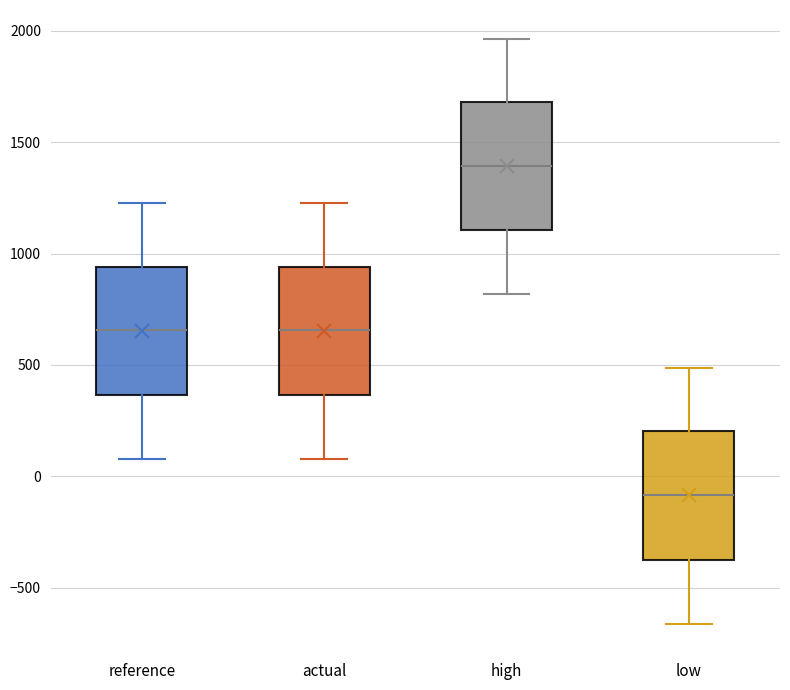

Reading left to right, read every box against the y-axis: the position of its median line, the range the box covers, and the ends of its whiskers. The values are not printed on the chart, so give them approximately, as read against the axis.

reference: median 650, box 350 to 950, whiskers 100 to 1250
actual: median 650, box 350 to 950, whiskers 100 to 1250
high: median 1400, box 1100 to 1700, whiskers 800 to 1950
low: median -100, box -350 to 200, whiskers -650 to 500